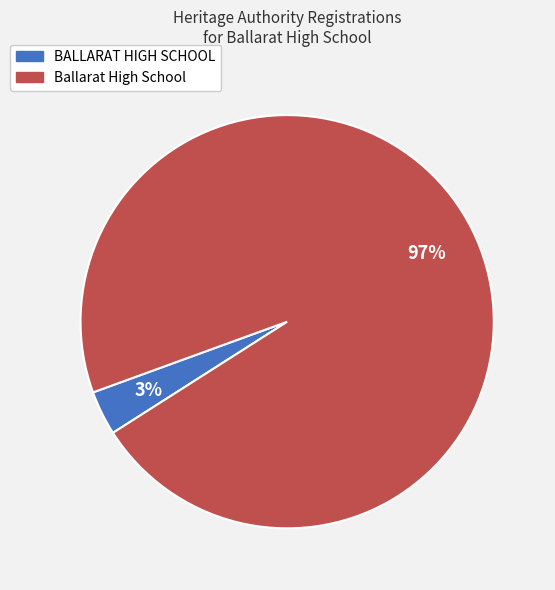

Count the number of slices in the pie.

2